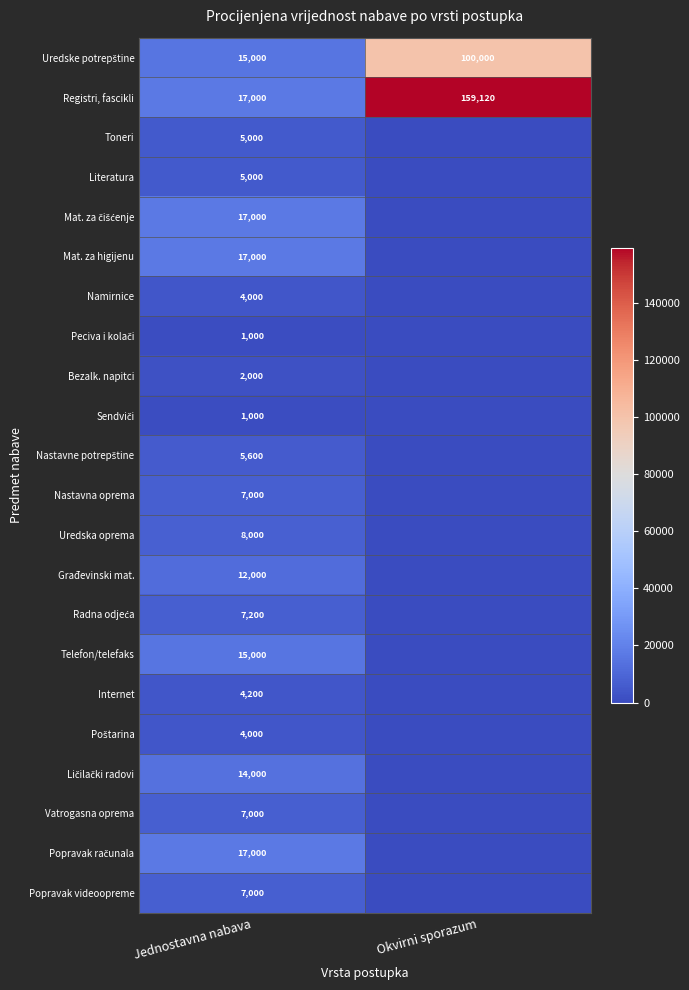

Is it true that Toneri equals 6726 at Jednostavna nabava?

False